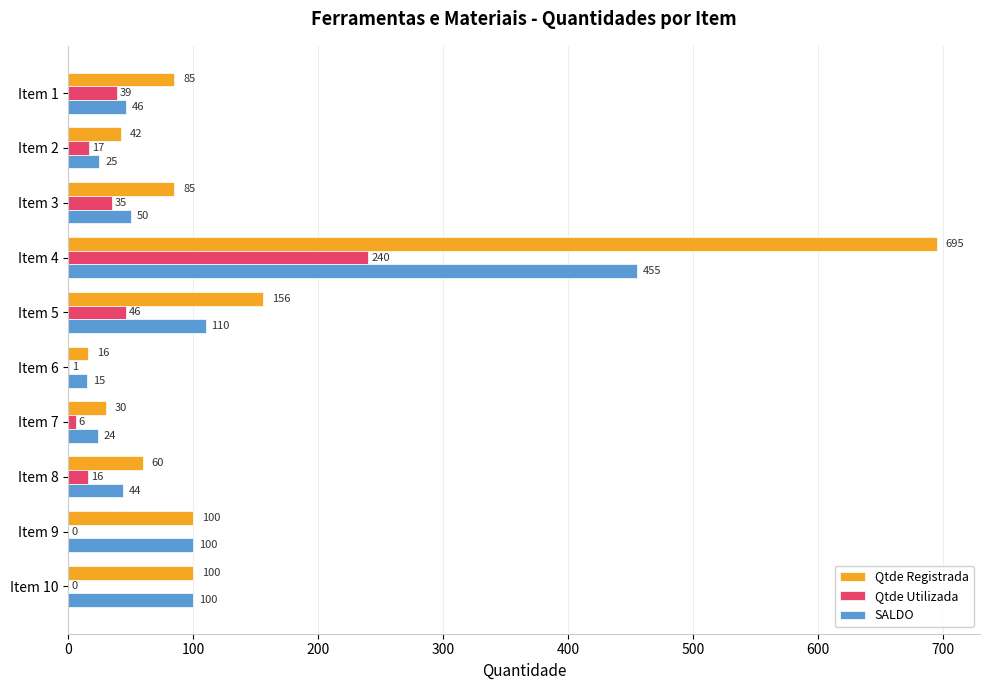

What is the approximate value of Qtde Registrada at Item 4, to the nearest 10?

700